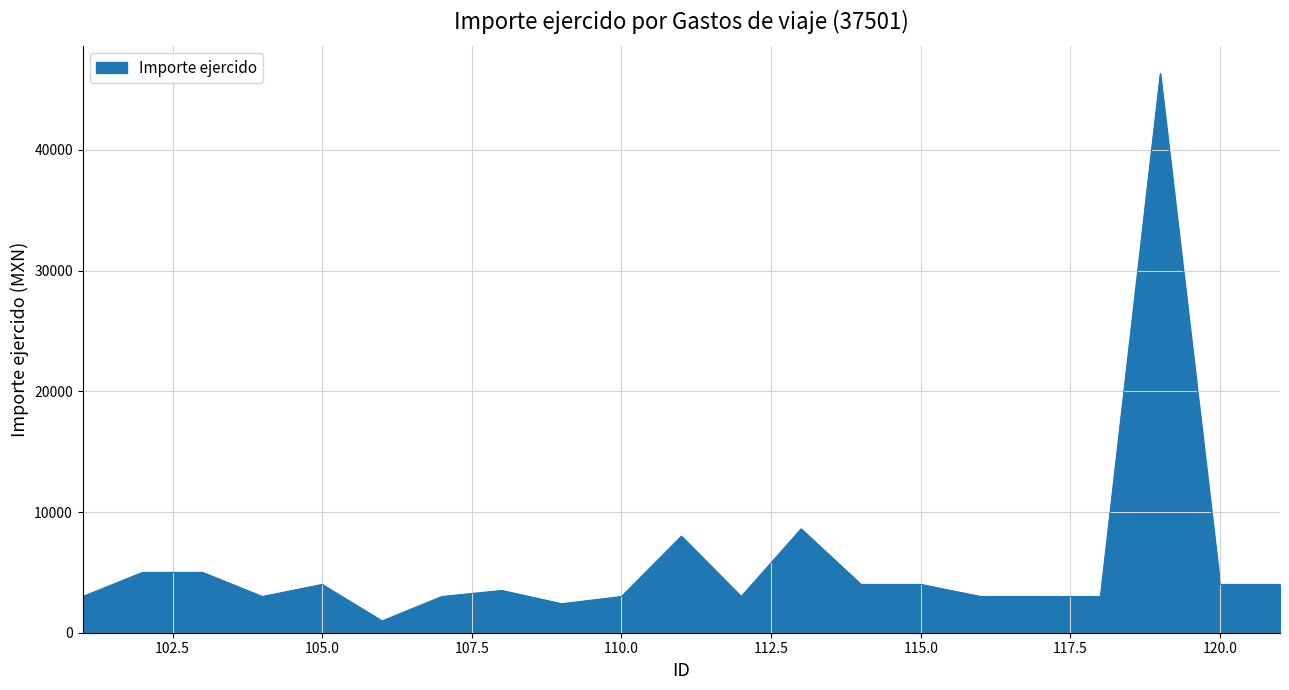

What is the difference between the maximum and minimum values?

45339.0